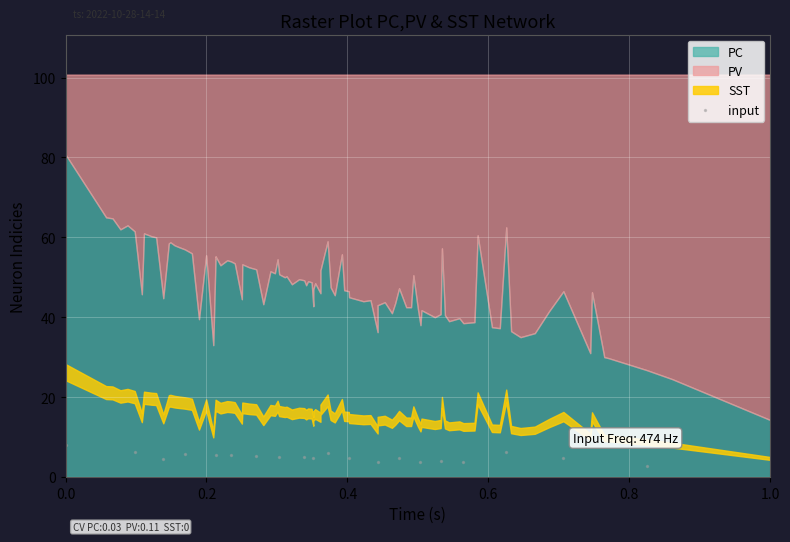

What is the range of Y values (max minus min)?

5.4